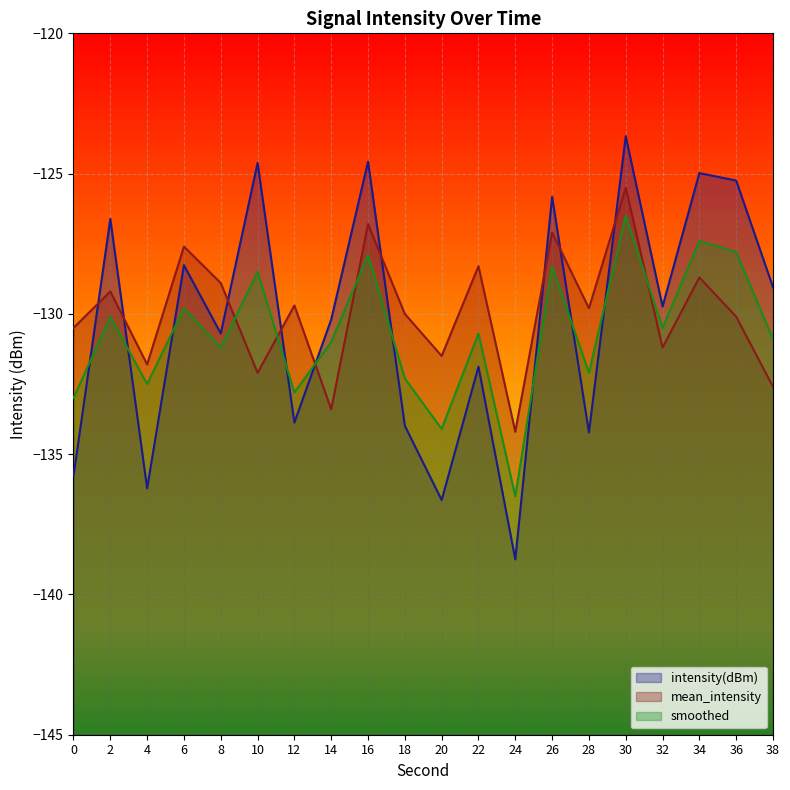

At which category does the chart reach its minimum across all series?

24